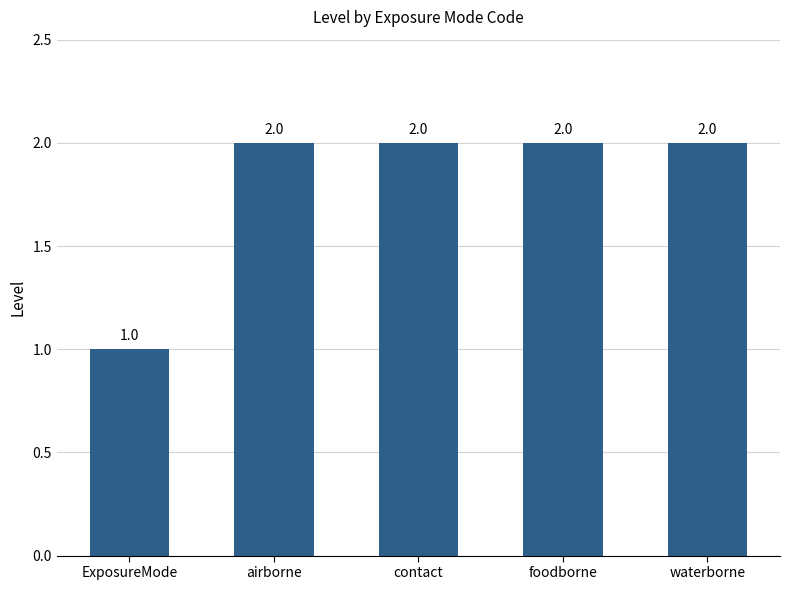

Is it true that the value at ExposureMode is 0?

False